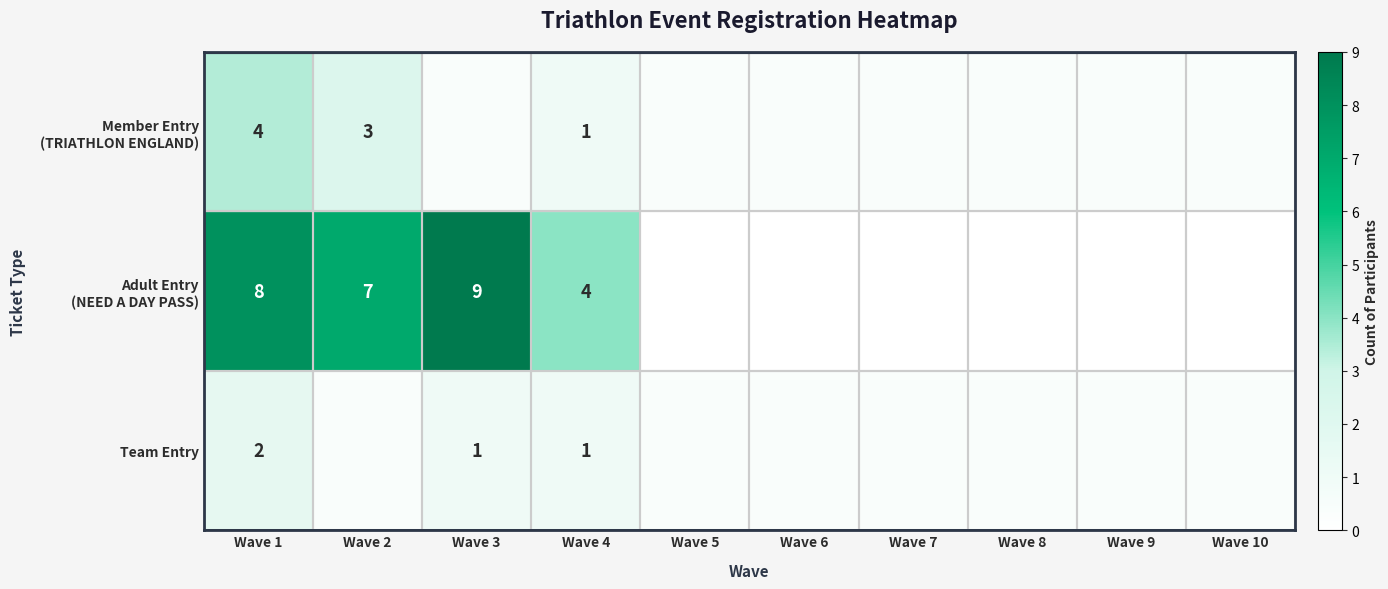

What is the difference between the maximum and minimum values in the Member Entry (TRIATHLON ENGLAND) series?

4